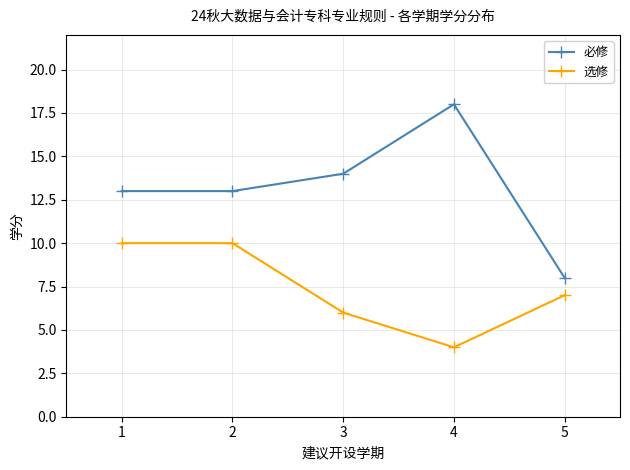

How many lines are shown in the chart?

2